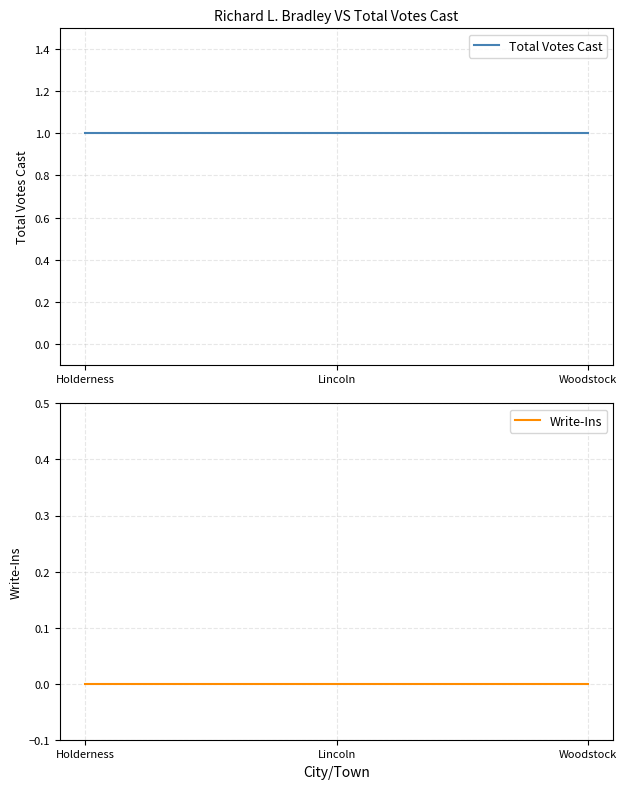

Reading left to right, transcribe all the data shown in this chart.

Total Votes Cast: Holderness=1	Lincoln=1	Woodstock=1
Write-Ins: Holderness=0	Lincoln=0	Woodstock=0